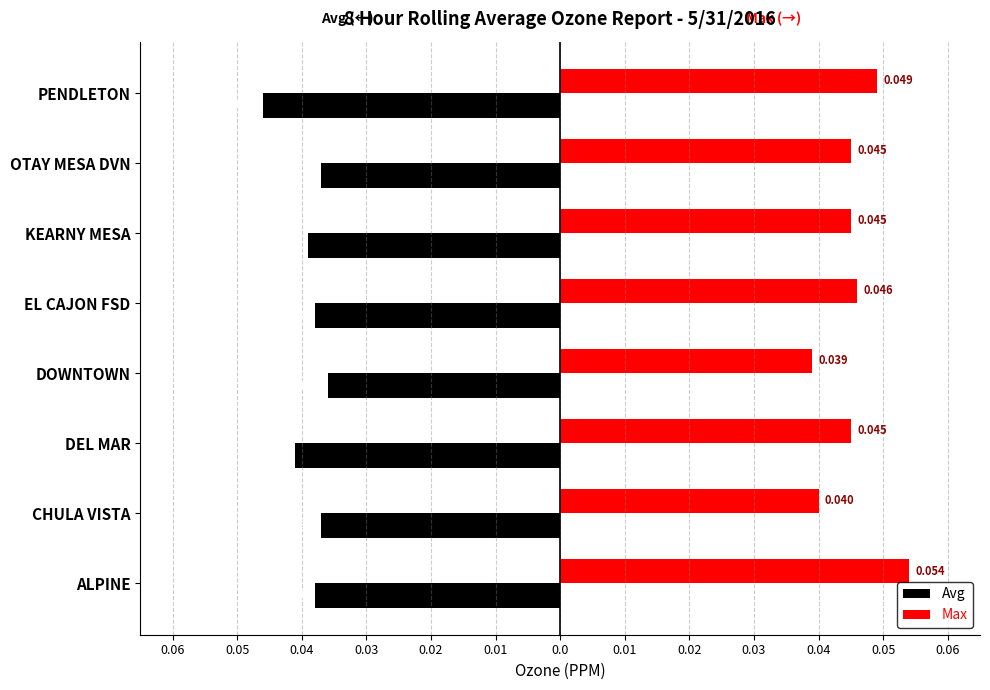

Rank the series by their maximum value, from highest to lowest.

Max, Avg